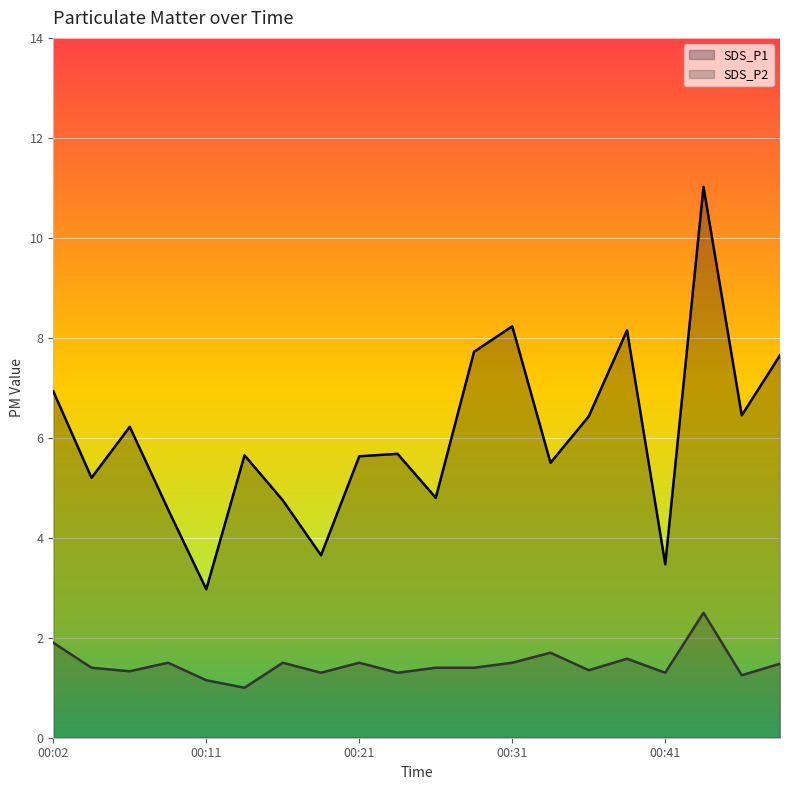

True or false: SDS_P2 line has more than 1 points higher than both neighbors.

True